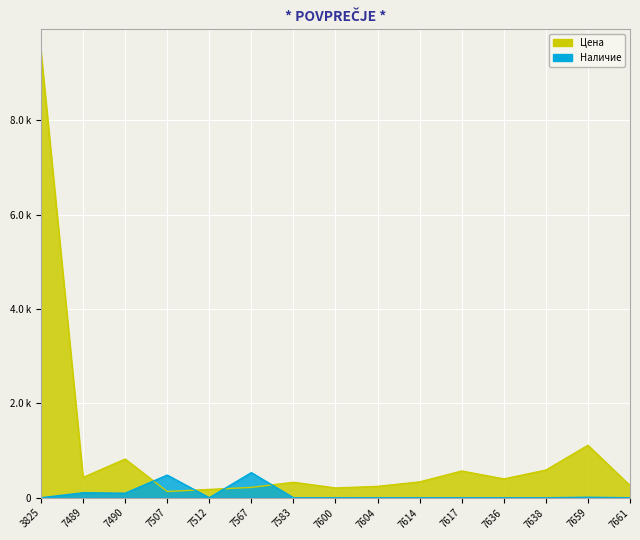

How many values in the Наличие series exceed 0?

5